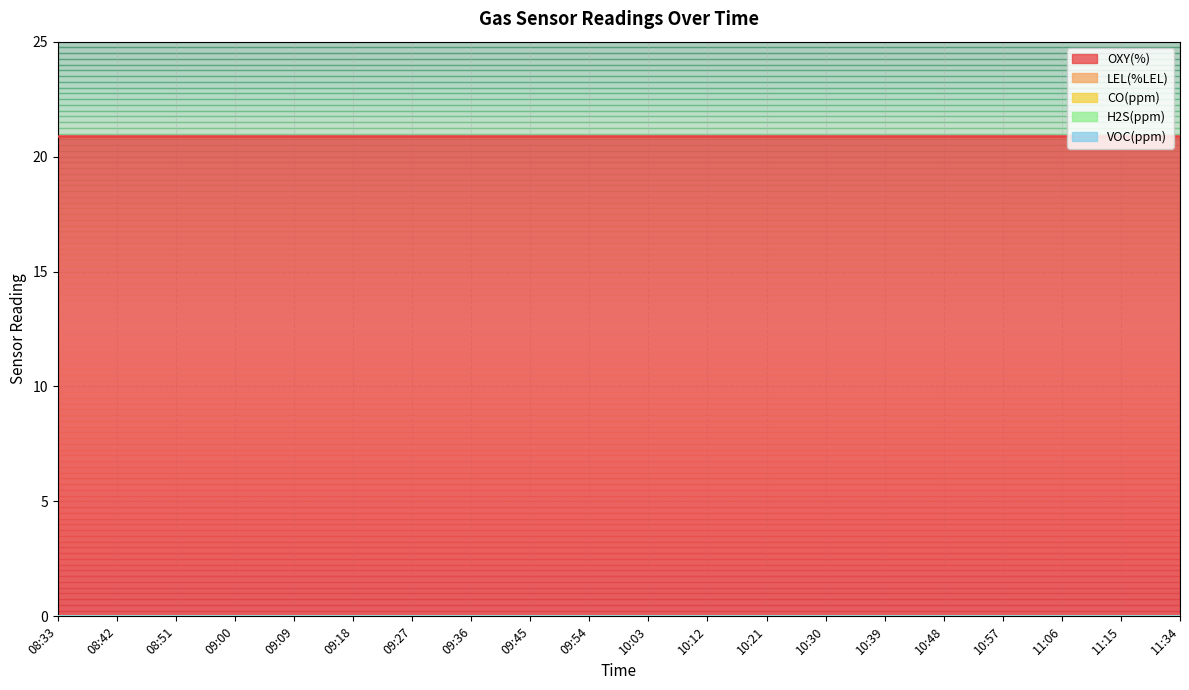

What is the total value across all series at 11:15?

20.9